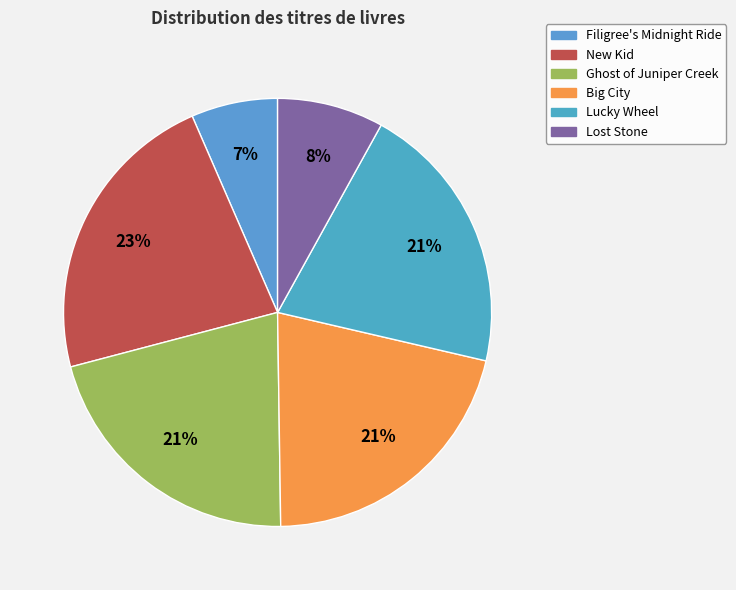

To the nearest percent, what is the difference between the Filigree's Midnight Ride and Lucky Wheel slice percentages?

14%